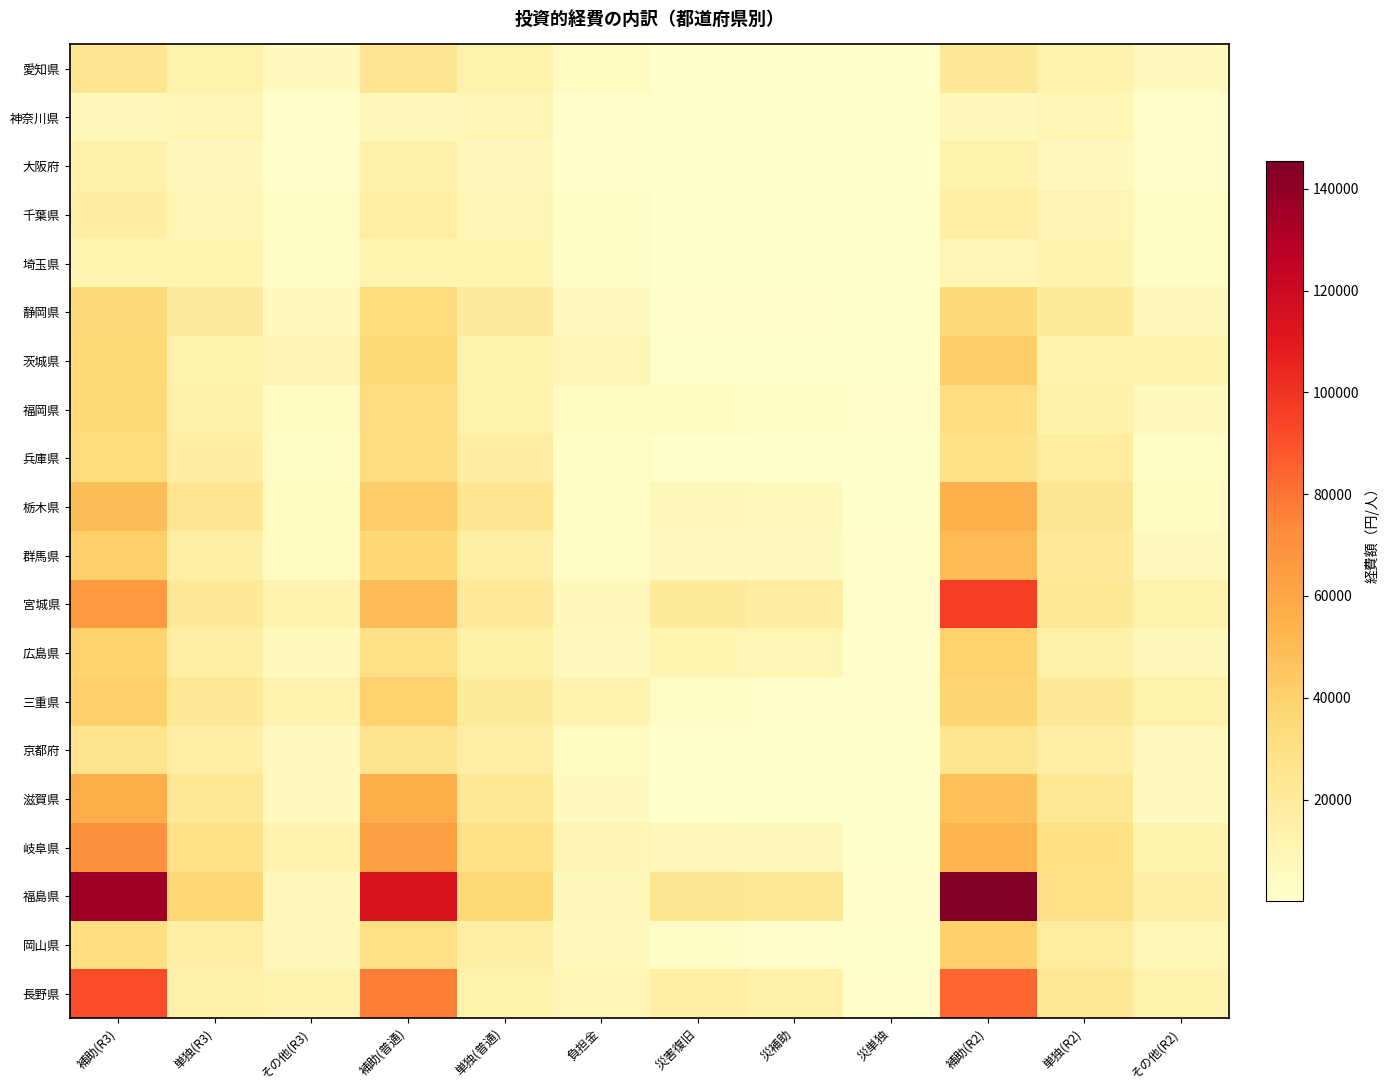

What is the spread (max minus min) of values at 補助(普通)?

106241